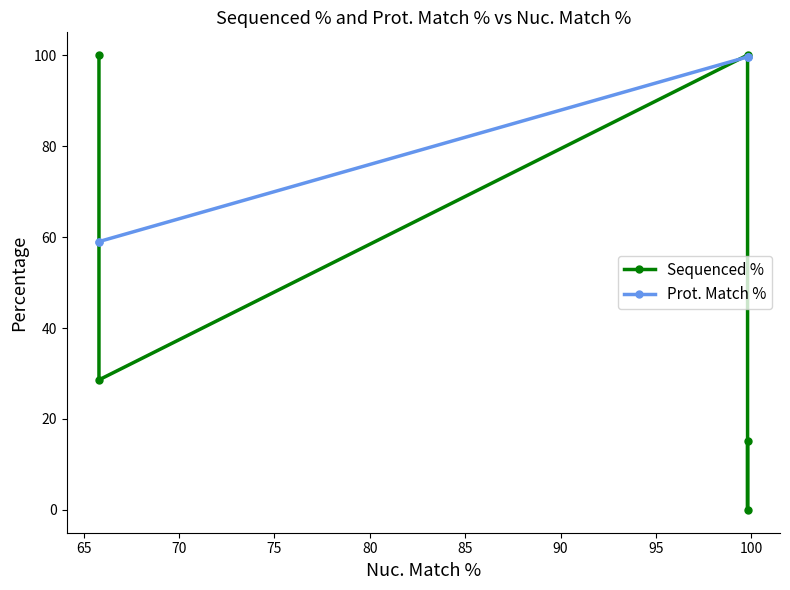

True or false: Sequenced % and Prot. Match % cross at least once.

True